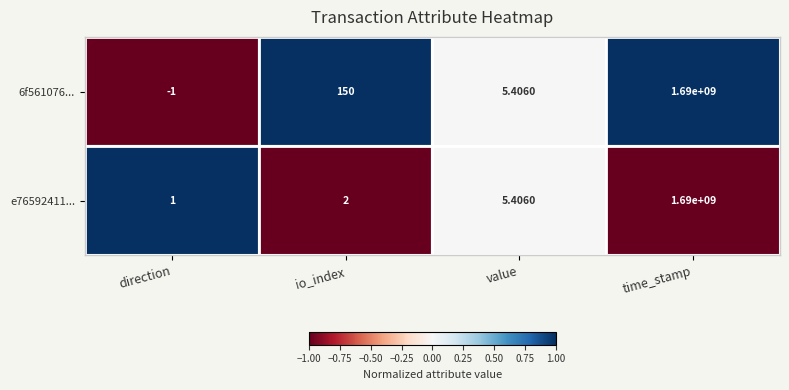

List the labels in order of e76592411... value, smallest first.

direction, io_index, value, time_stamp